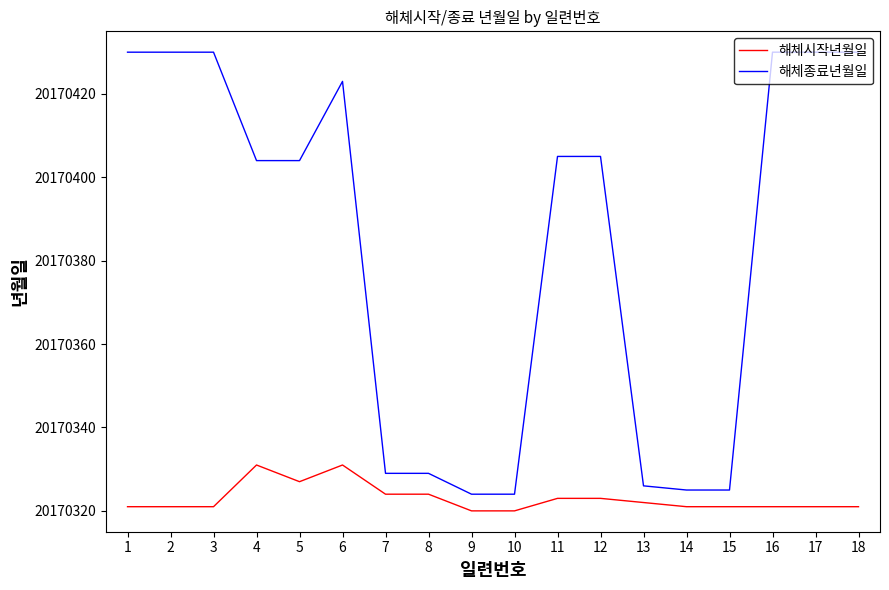

Count the number of categories in the chart.

18